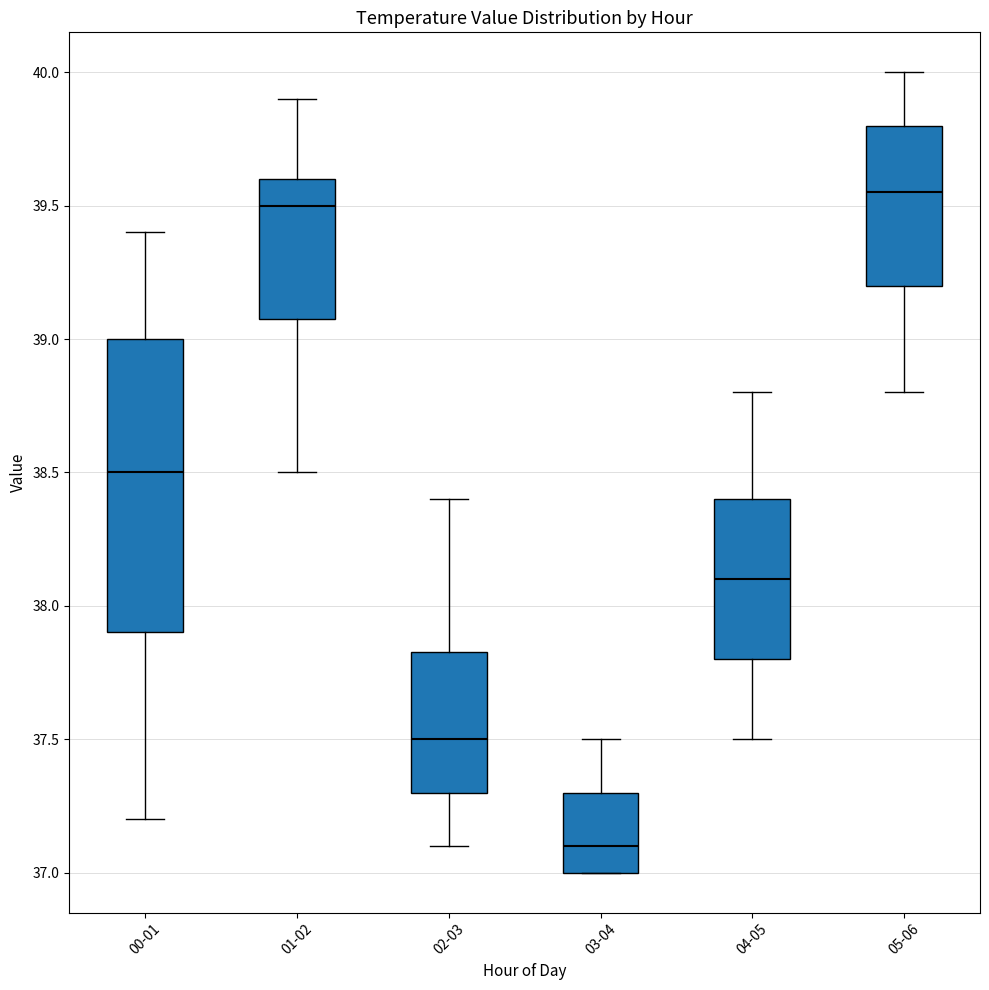

Which box is the tallest, from its lower edge to its upper edge?

00-01